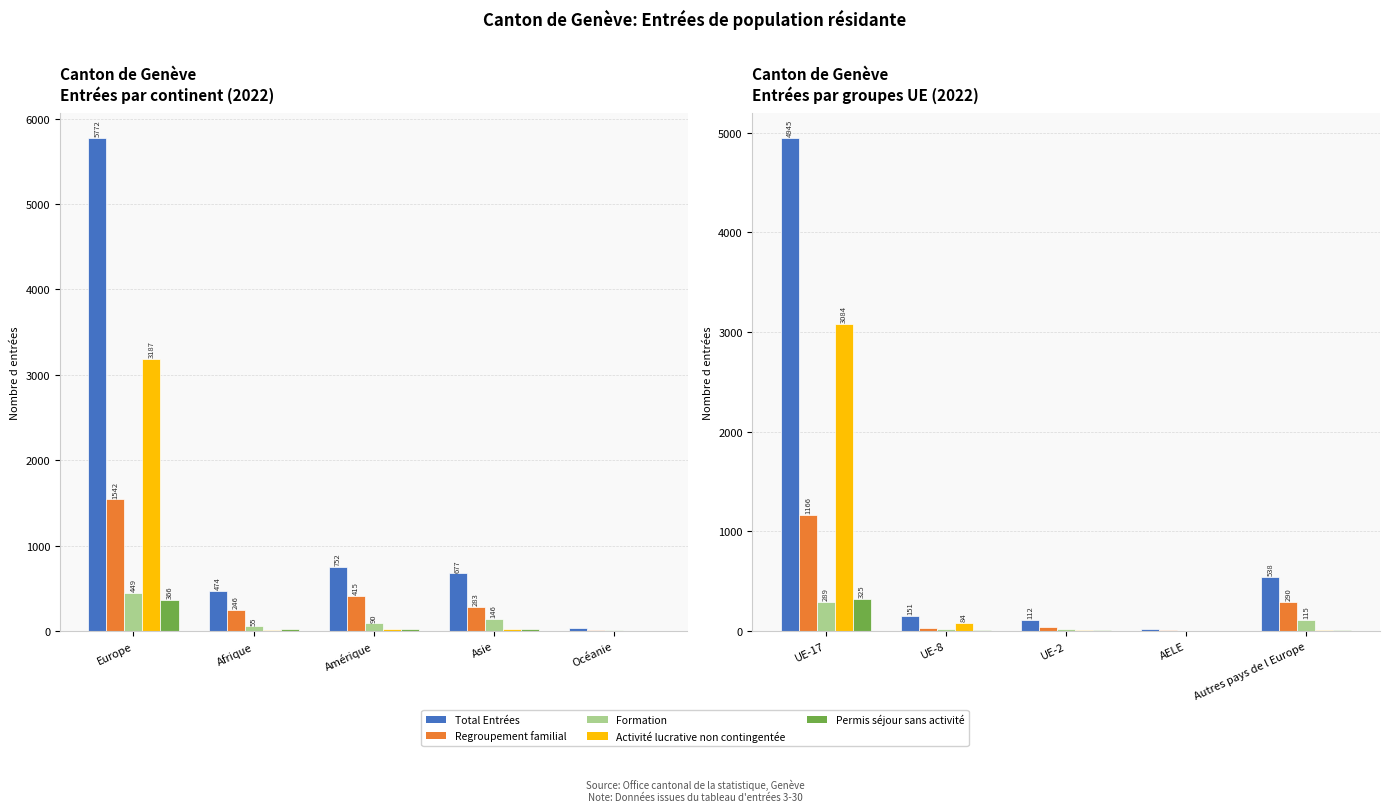

Which series has the widest spread of values?

Total Entrées